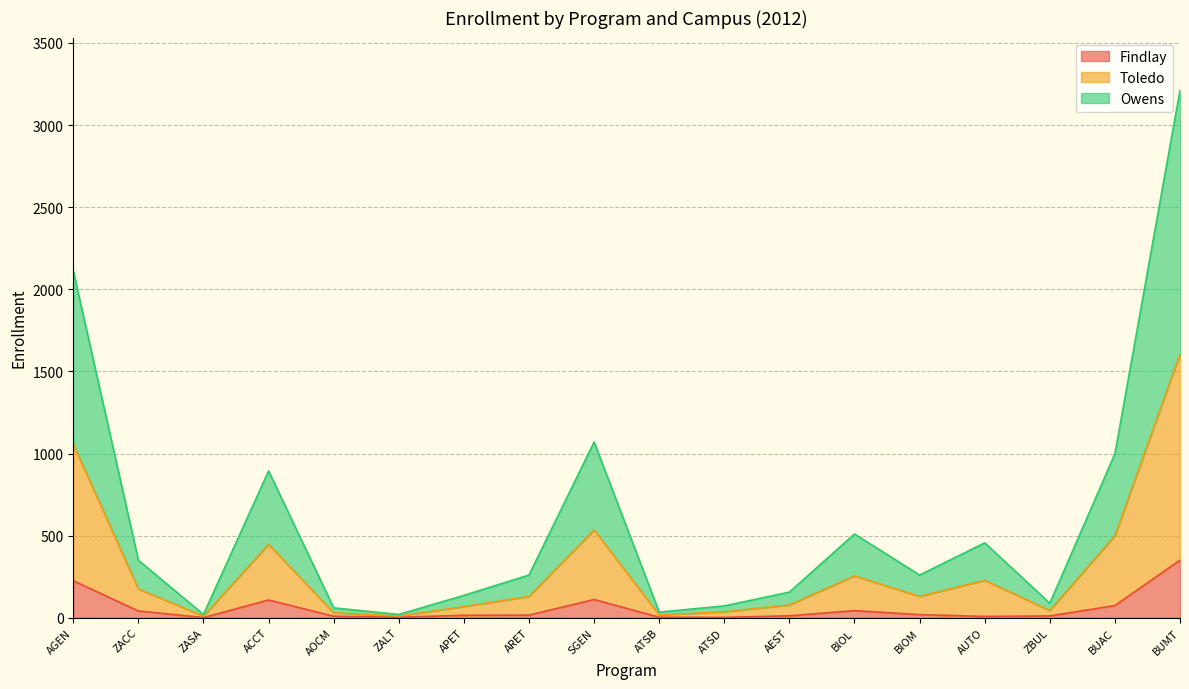

Is it true that Findlay equals 108 at ACCT?

True